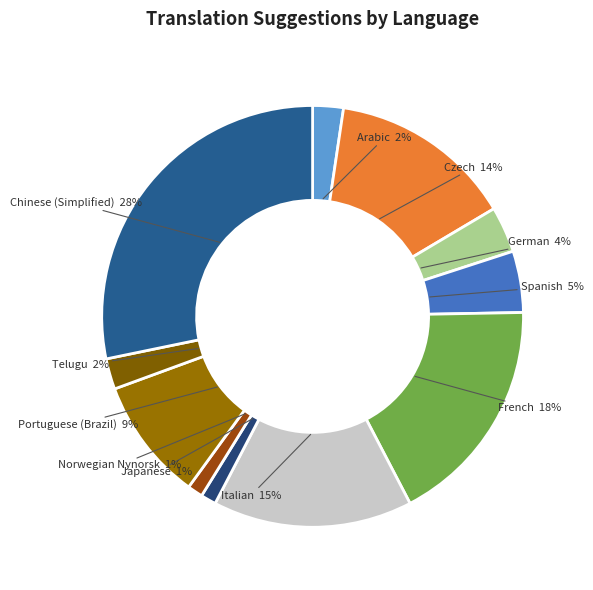

Which category has the biggest portion of the pie?

Chinese (Simplified) 28%